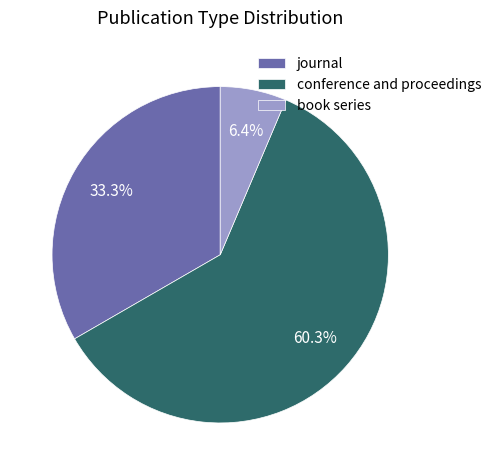

To the nearest percent, what portion does journal represent?

33%